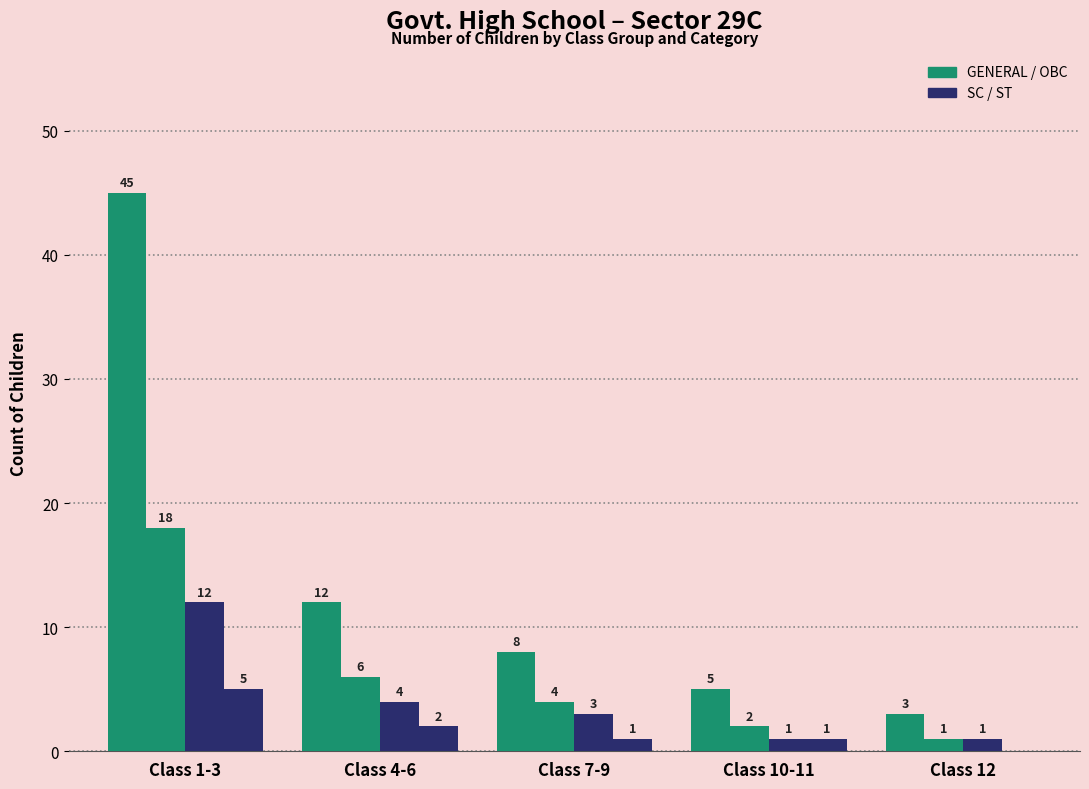

Are the bars horizontal?

No